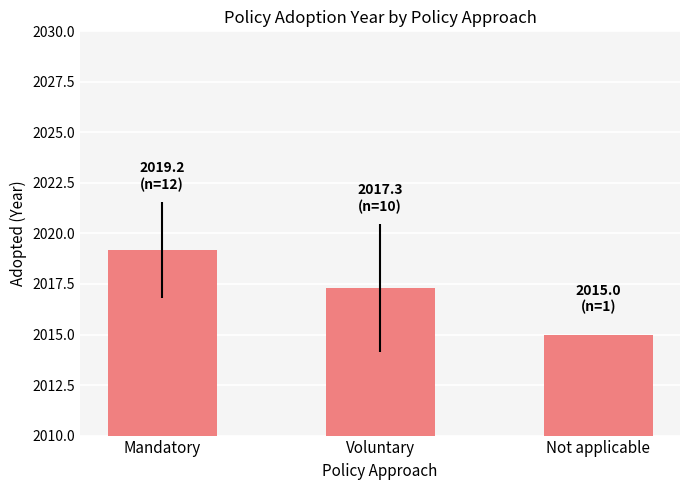

What is the label of the 2nd bar from the left?

Voluntary